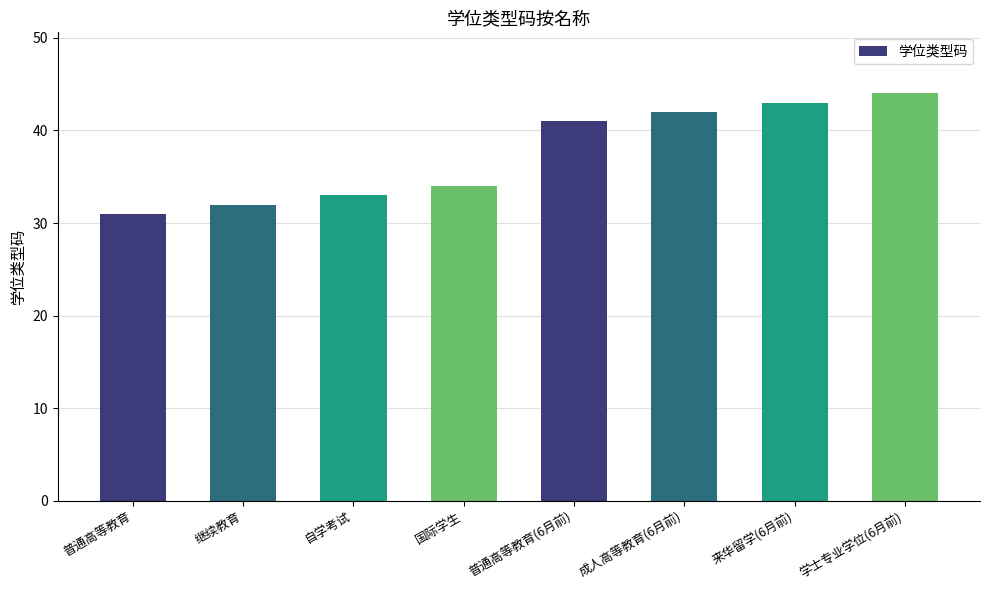

What is the label of the 3rd bar from the left?

自学考试